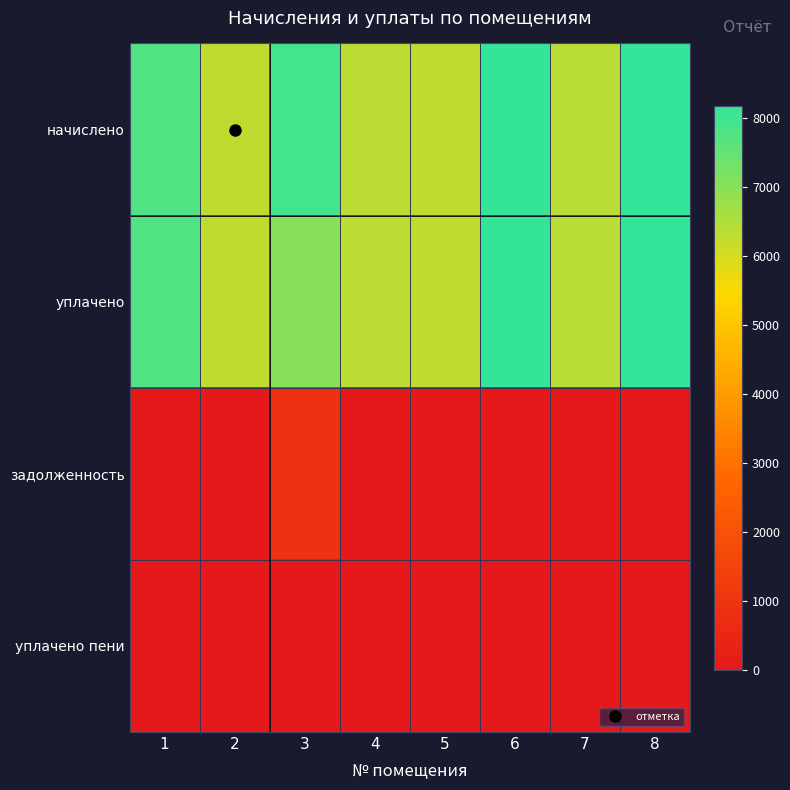

At how many categories does at least one series exceed 6576?

4